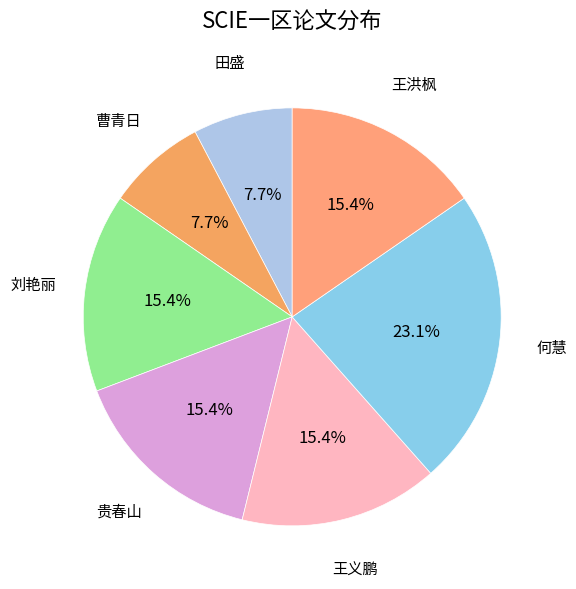

Does 王洪枫 account for over 50% of the chart?

No